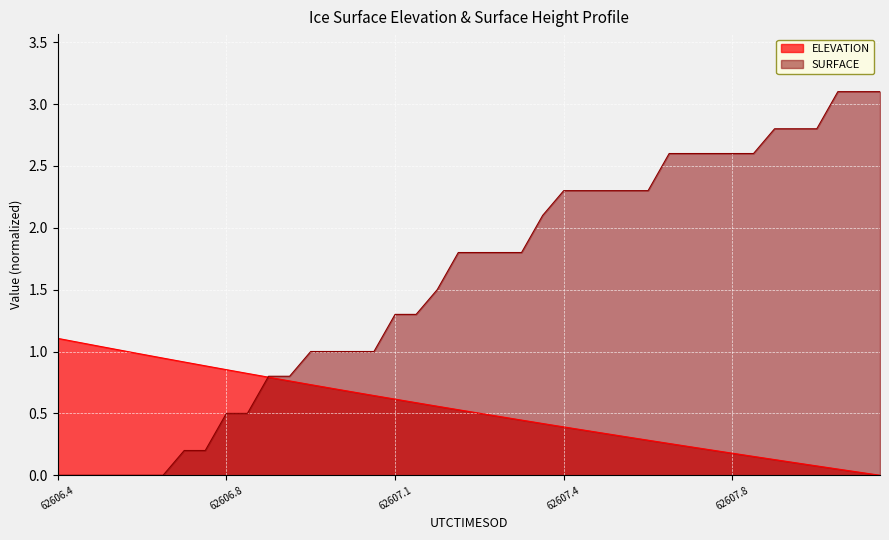

Rank the series by their maximum value, from highest to lowest.

SURFACE, ELEVATION